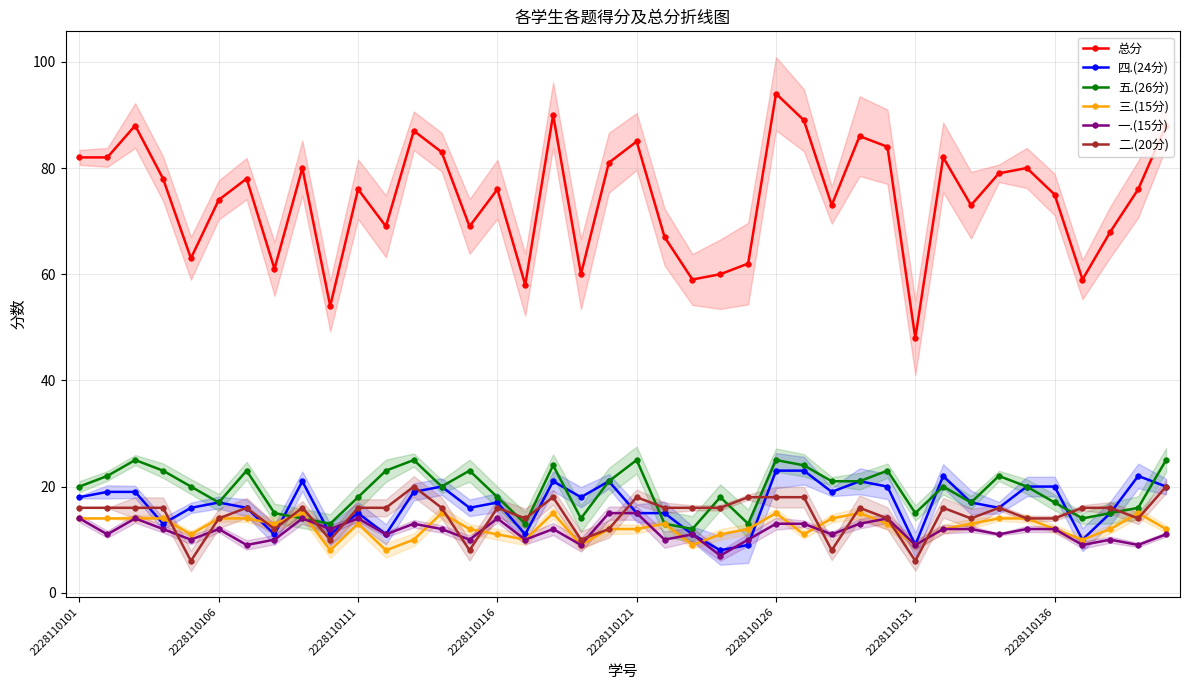

The 一.(15分) series shows 4 at 2228110111. True or false?

False